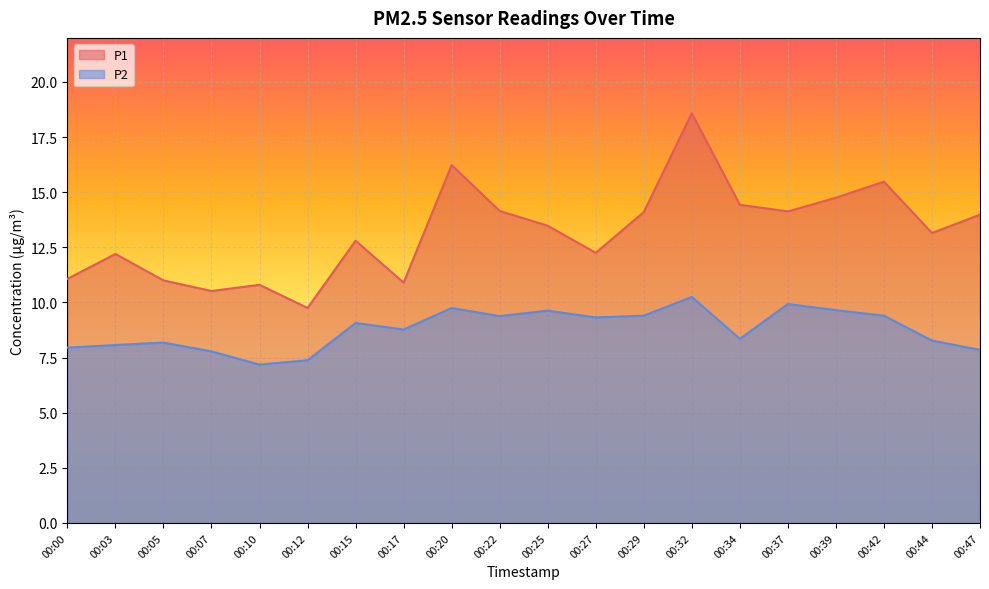

At how many categories does at least one series exceed 17?

1